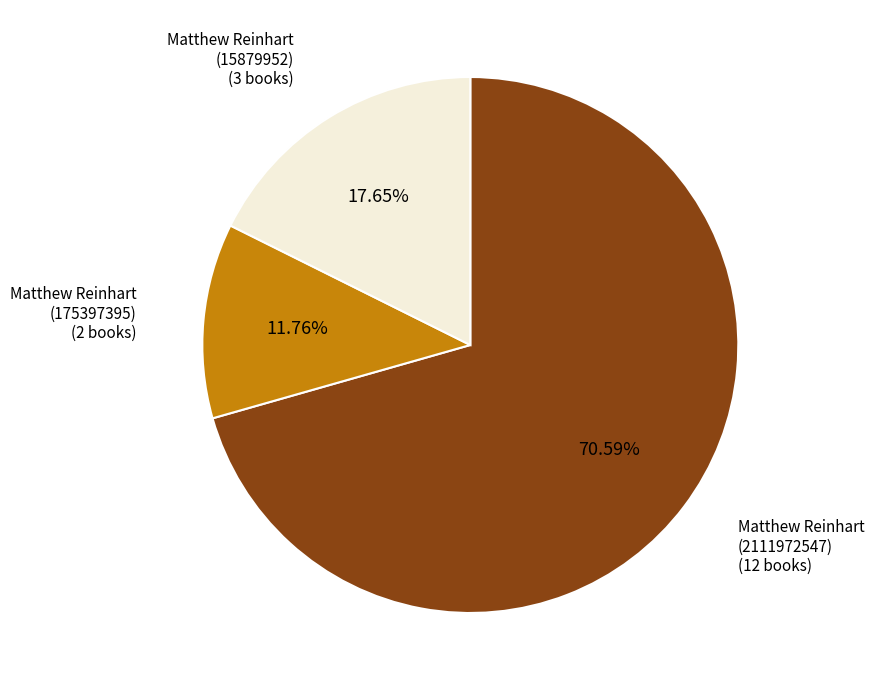

Is there a majority slice in this chart?

Yes